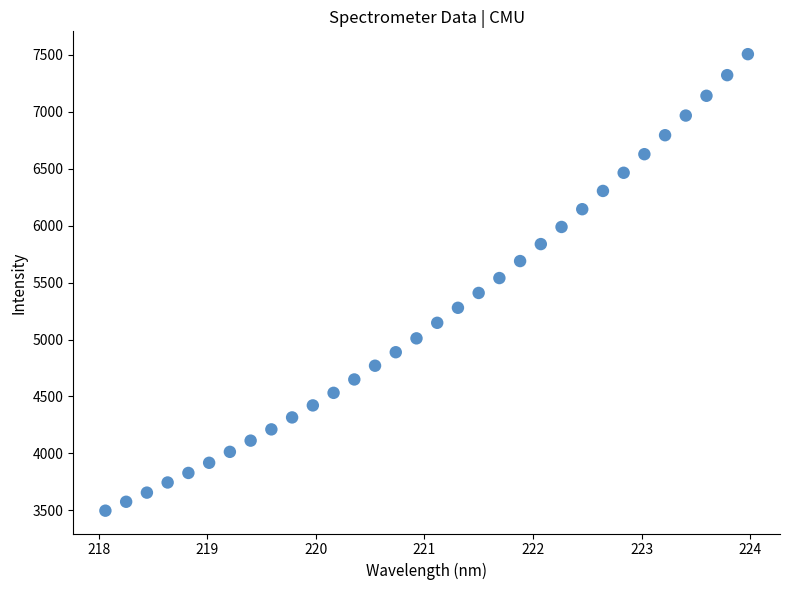

What is the range of X values (max minus min)?

5.9